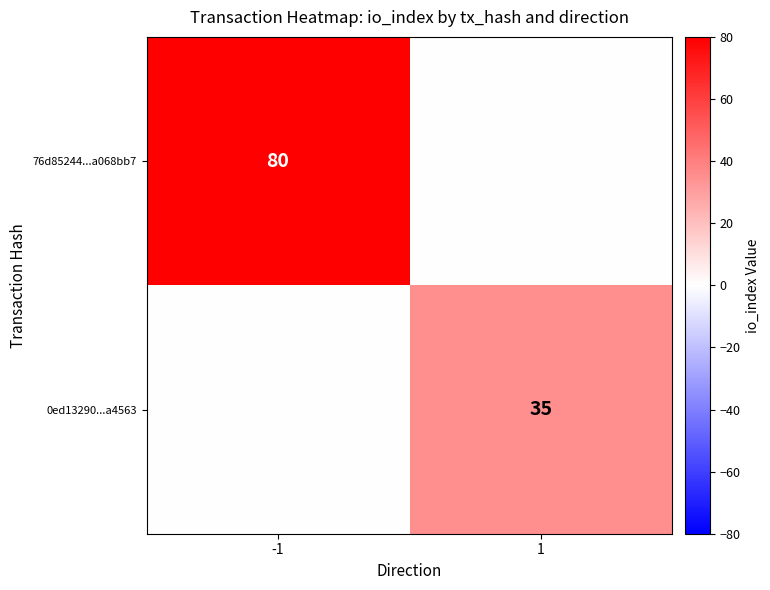

At which category does the chart reach its minimum across all series?

1